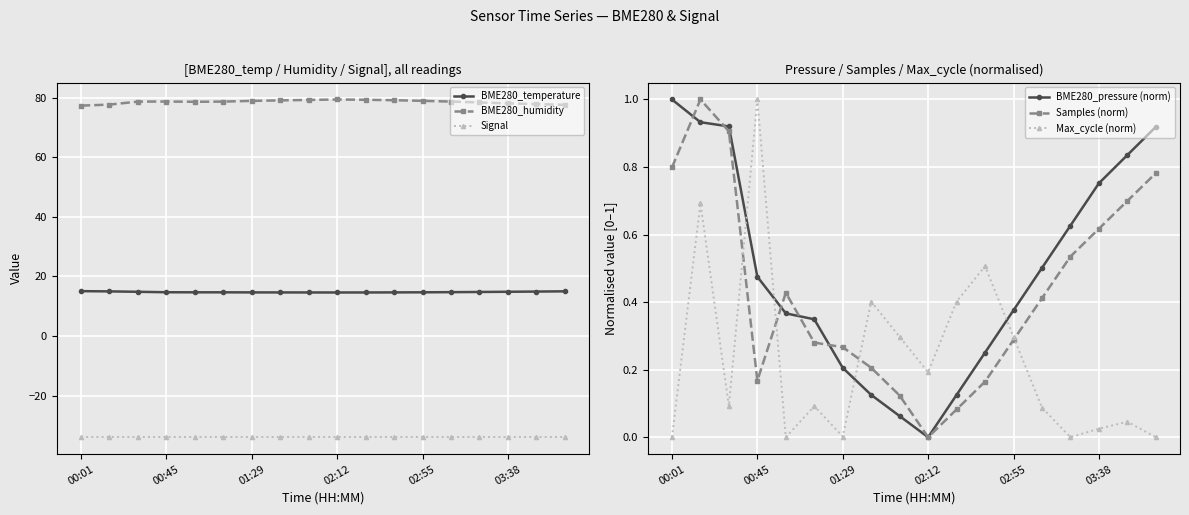

Reading left to right, what are all the values shown in this chart?

BME280_temperature: 15.1	15.0	14.8	14.7	14.7	14.7	14.6	14.6	14.6	14.6	14.6	14.6	14.7	14.7	14.8	14.8	14.9	15.0
BME280_humidity: 77.3	77.7	78.7	78.7	78.6	78.7	78.9	79.1	79.2	79.4	79.3	79.2	79.0	78.7	78.4	78.1	77.8	77.6
Signal: -34.0	-34.0	-34.0	-34.0	-34.0	-34.0	-34.0	-34.0	-34.0	-34.0	-34.0	-34.0	-34.0	-34.0	-34.0	-34.0	-34.0	-34.0
BME280_pressure (norm): 1.0	0.9	0.9	0.5	0.4	0.3	0.2	0.1	0.1	0.0	0.1	0.3	0.4	0.5	0.6	0.8	0.8	0.9
Samples (norm): 0.8	1.0	0.9	0.2	0.4	0.3	0.3	0.2	0.1	0.0	0.1	0.2	0.3	0.4	0.5	0.6	0.7	0.8
Max_cycle (norm): 0.0	0.7	0.1	1.0	0.0	0.1	0.0	0.4	0.3	0.2	0.4	0.5	0.3	0.1	0.0	0.0	0.0	0.0